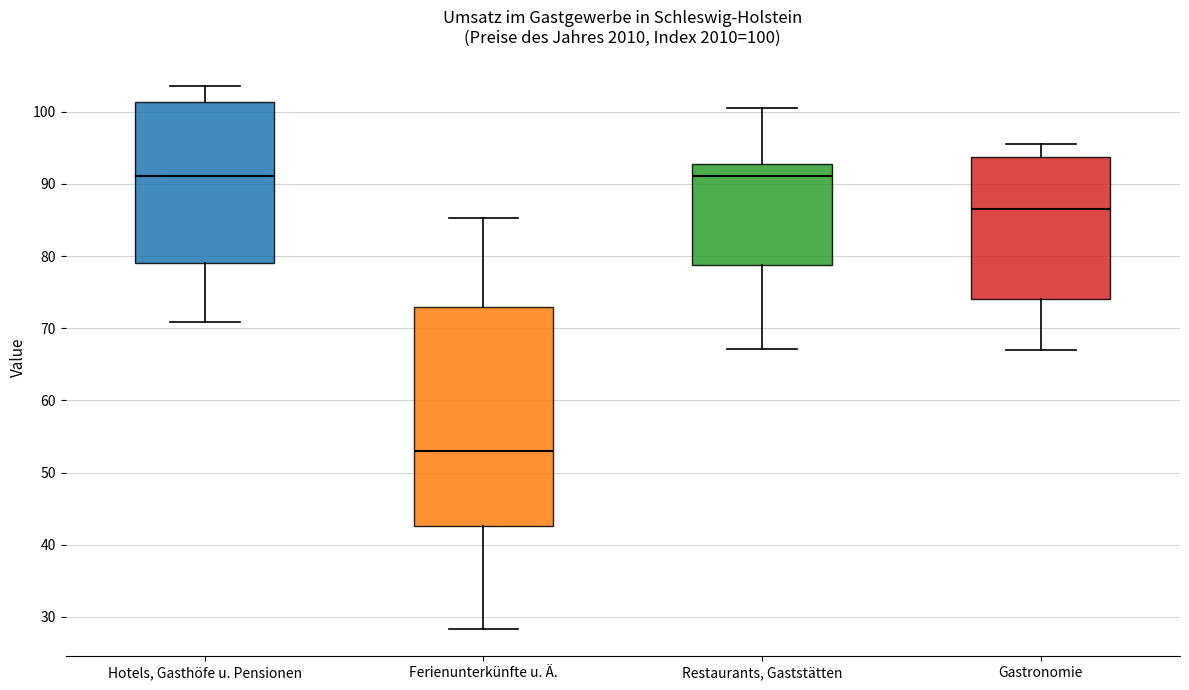

Which box is the tallest, from its lower edge to its upper edge?

Ferienunterkünfte u. Ä.